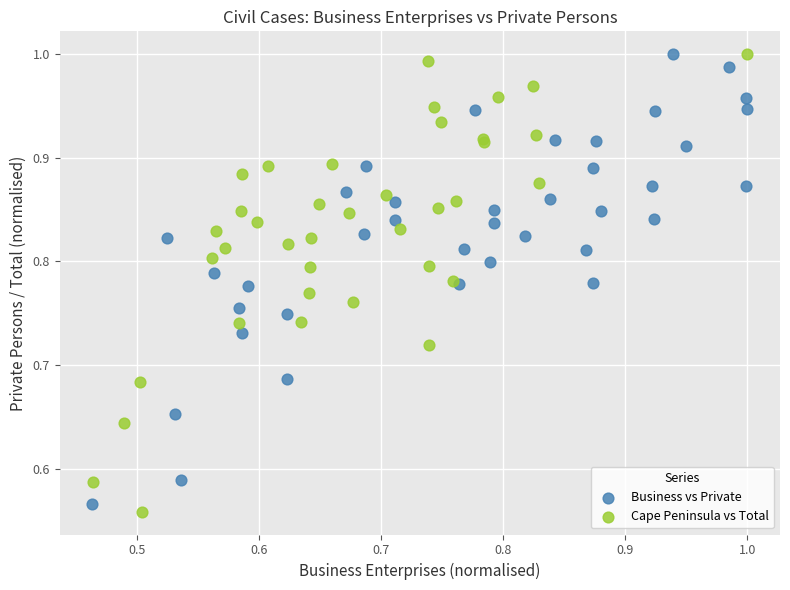

Which series has the largest Y range (max minus min)?

Cape Peninsula vs Total